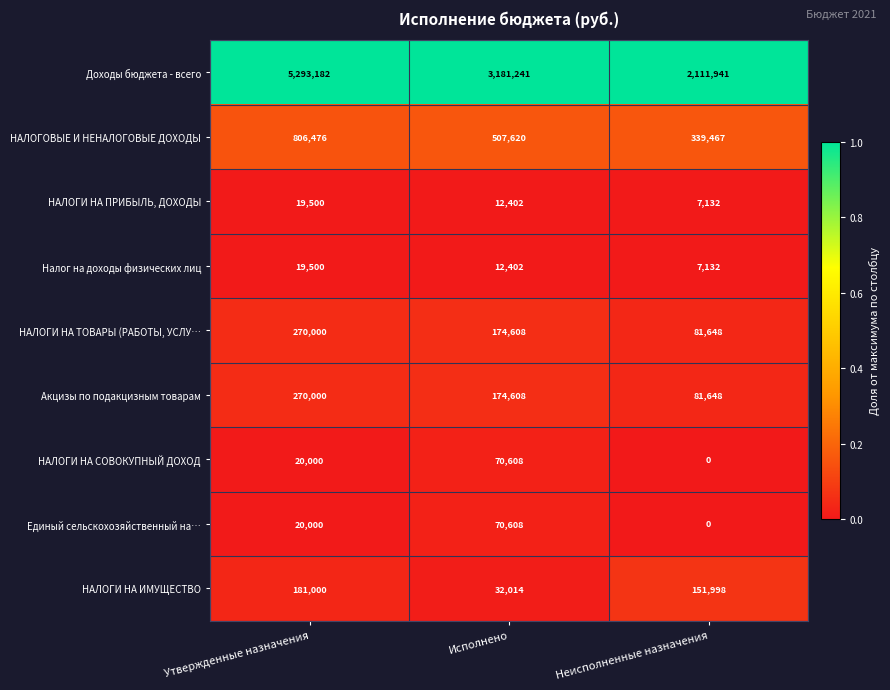

Reading left to right, list all the values displayed in this chart.

Доходы бюджета - всего: Утвержденные назначения=5293182	Исполнено=3181241	Неисполненные назначения=2111941
НАЛОГОВЫЕ И НЕНАЛОГОВЫЕ ДОХОДЫ: Утвержденные назначения=806476	Исполнено=507620	Неисполненные назначения=339467
НАЛОГИ НА ПРИБЫЛЬ, ДОХОДЫ: Утвержденные назначения=19500	Исполнено=12402	Неисполненные назначения=7132
Налог на доходы физических лиц: Утвержденные назначения=19500	Исполнено=12402	Неисполненные назначения=7132
НАЛОГИ НА ТОВАРЫ (РАБОТЫ, УСЛУ…: Утвержденные назначения=270000	Исполнено=174608	Неисполненные назначения=81648
Акцизы по подакцизным товарам: Утвержденные назначения=270000	Исполнено=174608	Неисполненные назначения=81648
НАЛОГИ НА СОВОКУПНЫЙ ДОХОД: Утвержденные назначения=20000	Исполнено=70608	Неисполненные назначения=0
Единый сельскохозяйственный на…: Утвержденные назначения=20000	Исполнено=70608	Неисполненные назначения=0
НАЛОГИ НА ИМУЩЕСТВО: Утвержденные назначения=181000	Исполнено=32014	Неисполненные назначения=151998